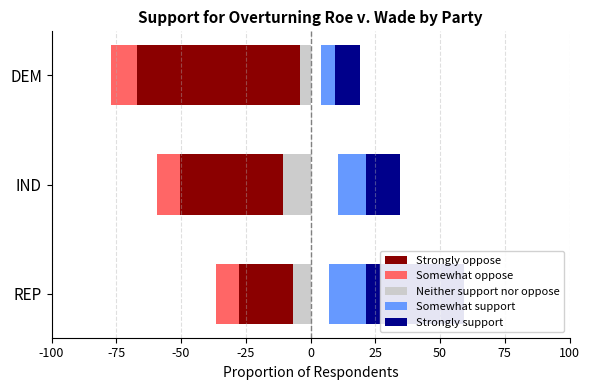

Are the bars horizontal?

Yes